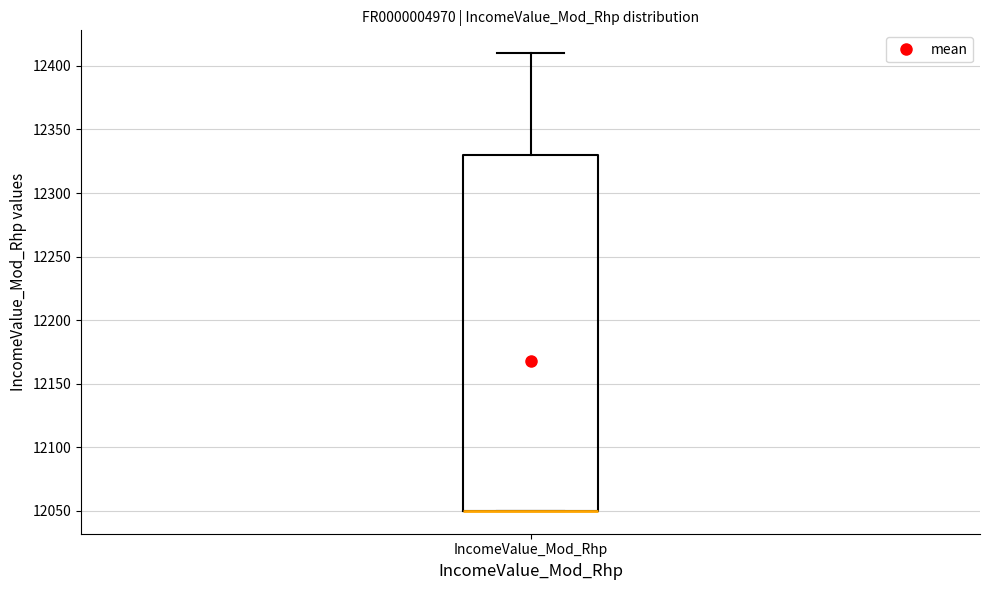

Where is the upper edge of the box for IncomeValue_Mod_Rhp on the y-axis? The values are not printed on the chart, so give them approximately, as read against the axis.

12330